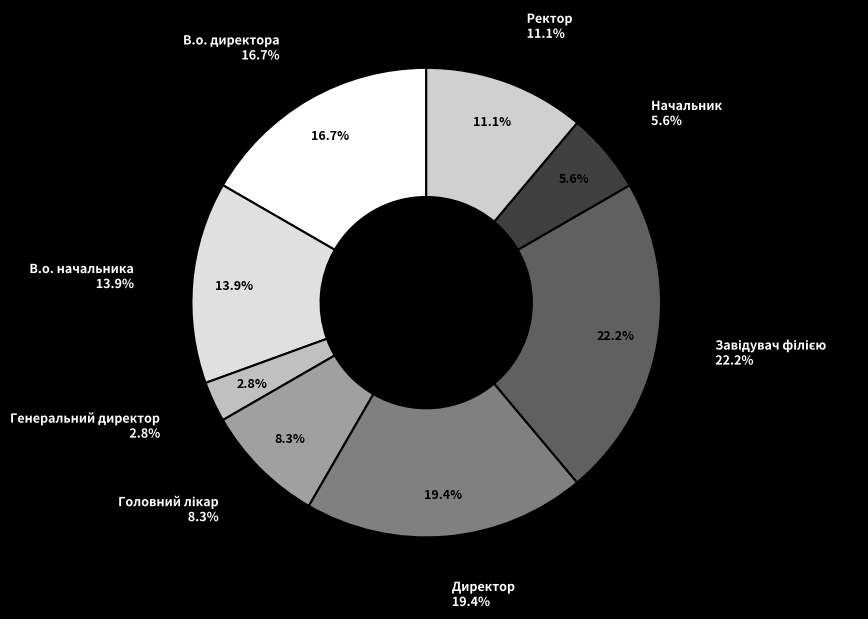

To the nearest percent, what is the combined percentage of Генеральний директор and В.о. директора?

19%